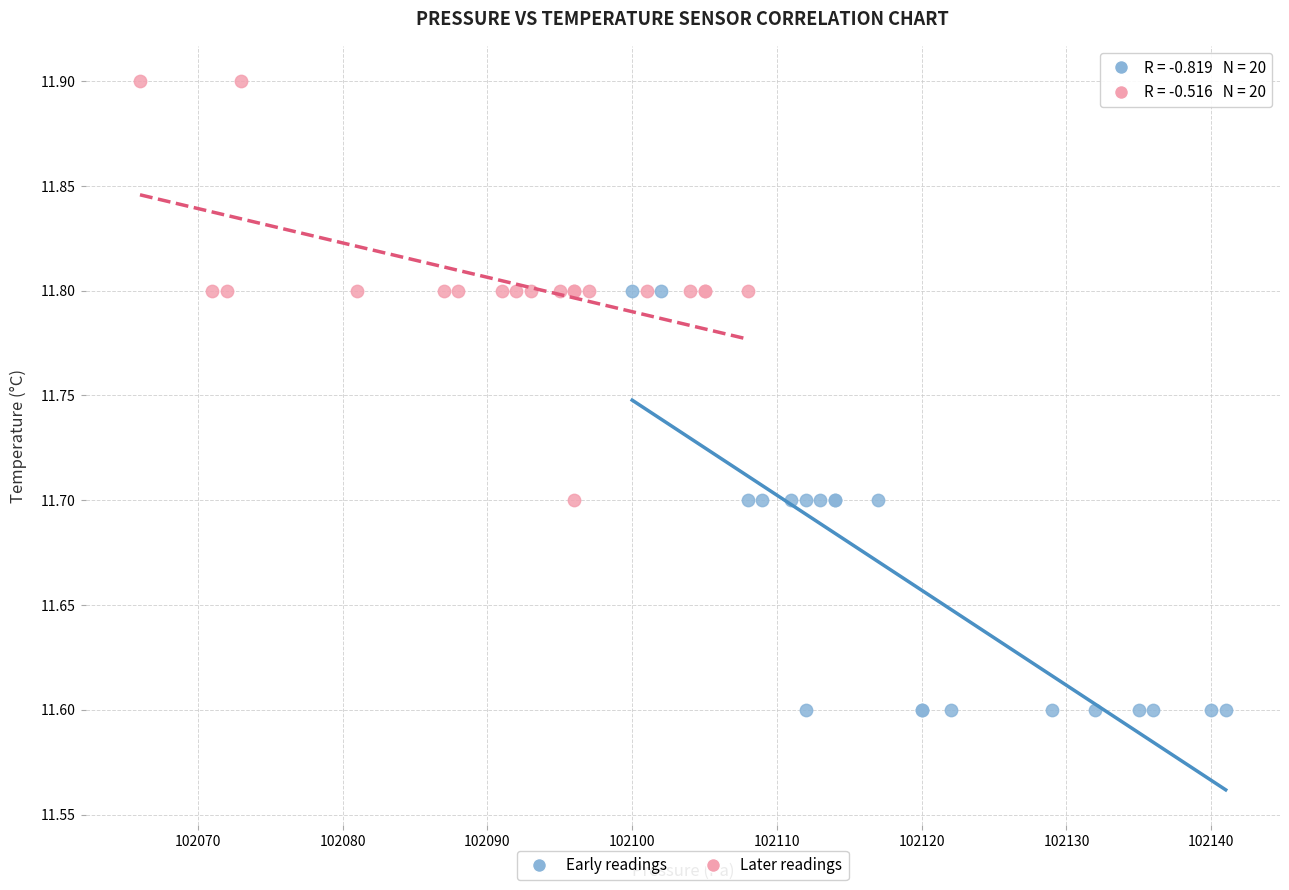

What are all the series names shown in the legend?

Early readings, Later readings